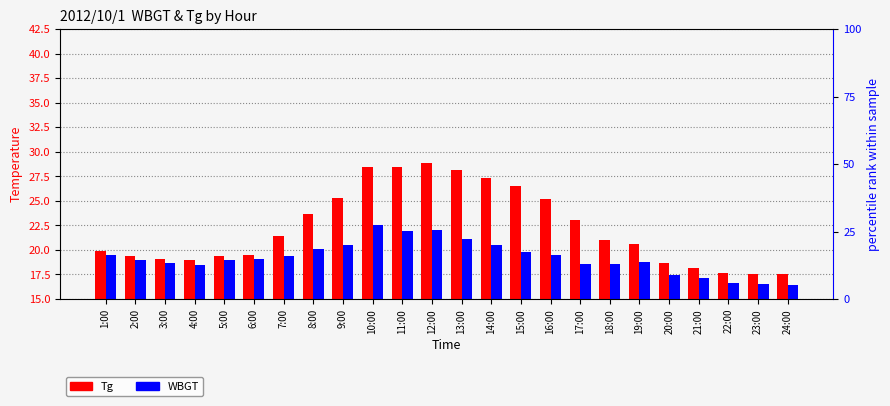

What is the label of the 17th bar from the left?

17:00